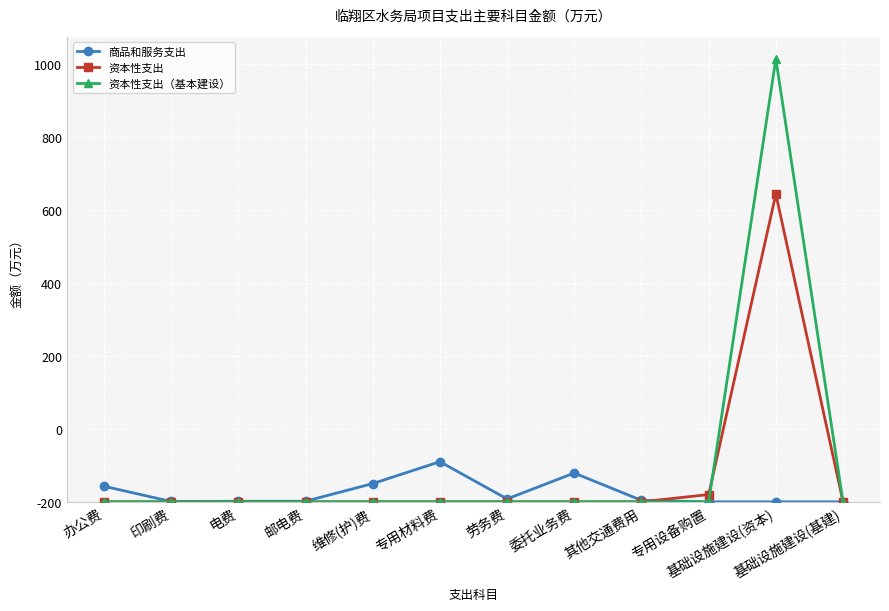

True or false: 资本性支出 and 商品和服务支出 intersect in this chart.

True